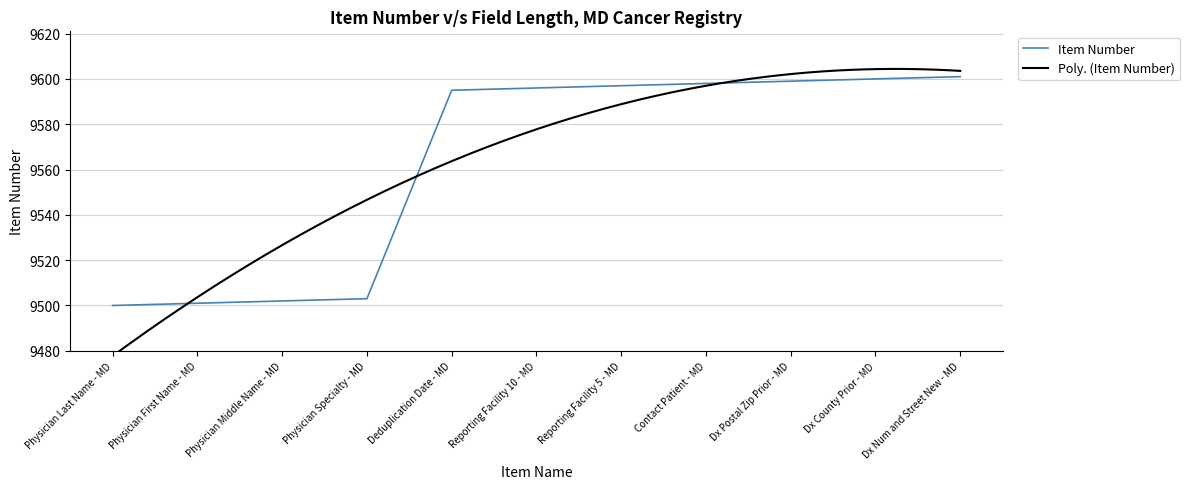

Read the value at Reporting Facility 5 - MD, to the nearest 50.

9600